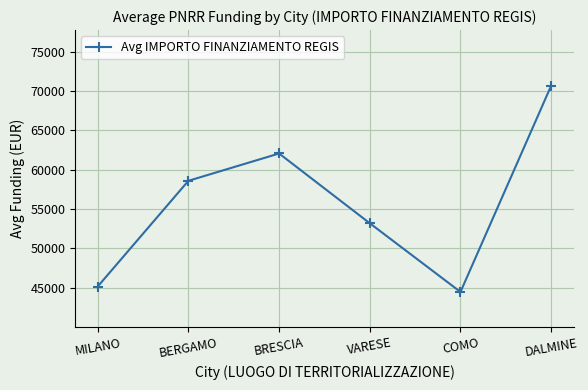

At which category does the chart reach its peak across all series?

DALMINE